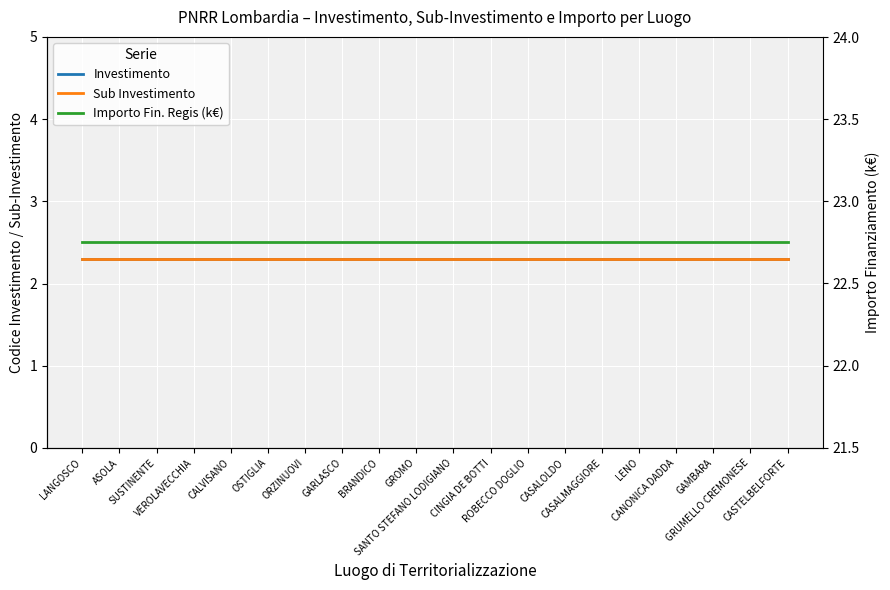

List the series in order of their peak value, lowest first.

Investimento, Sub Investimento, Importo Fin. Regis (k€)